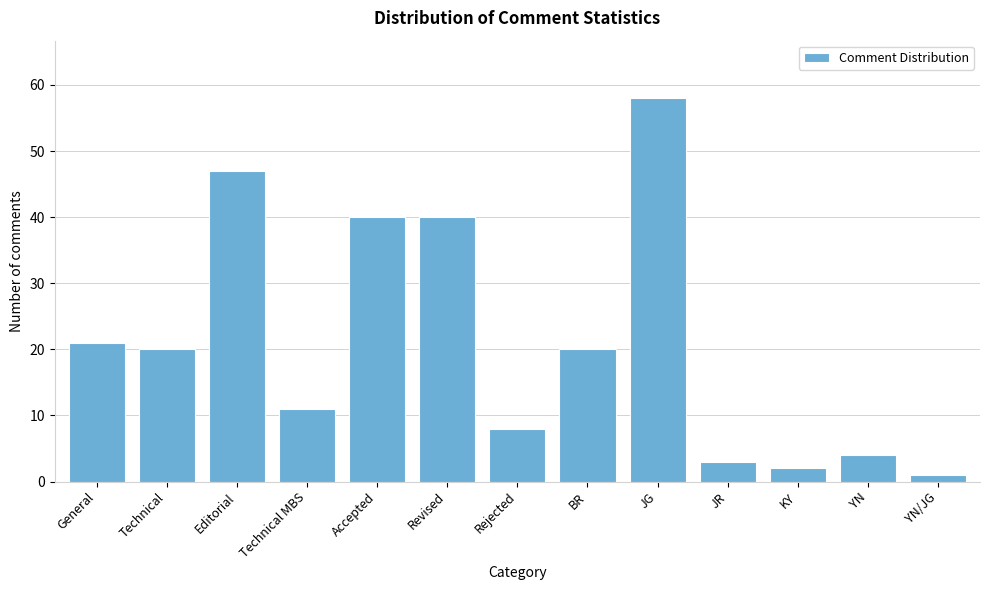

Reading right to left, extract all data points from this chart.

YN/JG=1	YN=4	KY=2	JR=3	JG=58	BR=20	Rejected=8	Revised=40	Accepted=40	Technical MBS=11	Editorial=47	Technical=20	General=21